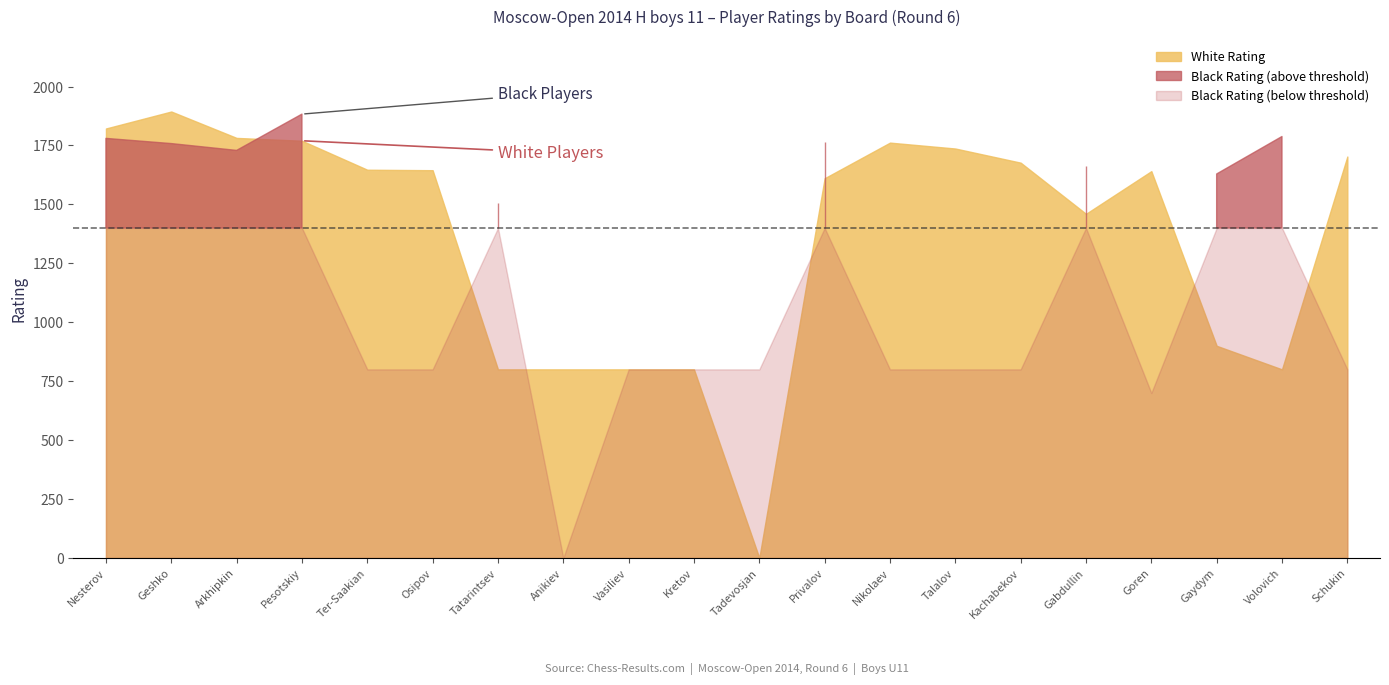

Is the value of Black Rating at Tadevosjan greater than the value of White Rating at Pesotskiy?

No